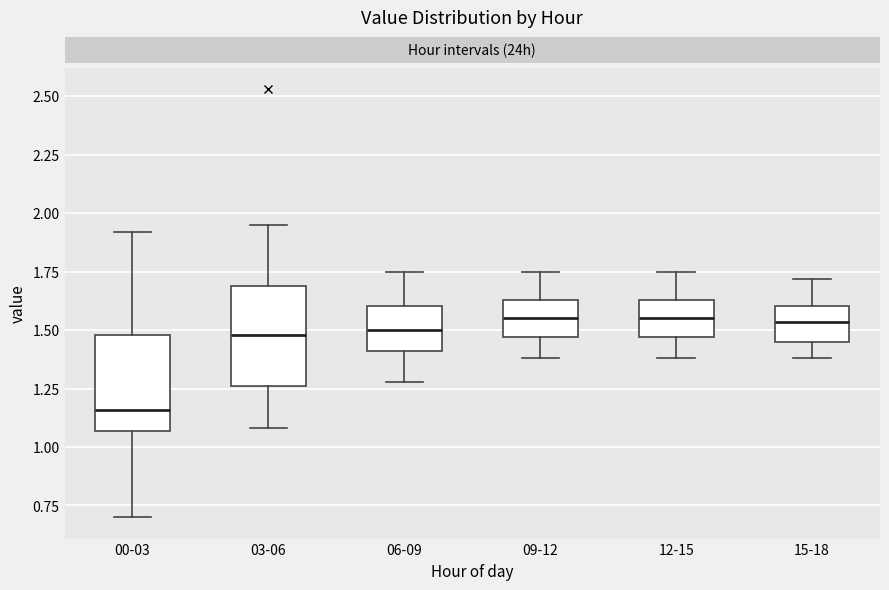

Where does the median line of the box for 15-18 sit on the y-axis? The values are not printed on the chart, so give them approximately, as read against the axis.

1.55